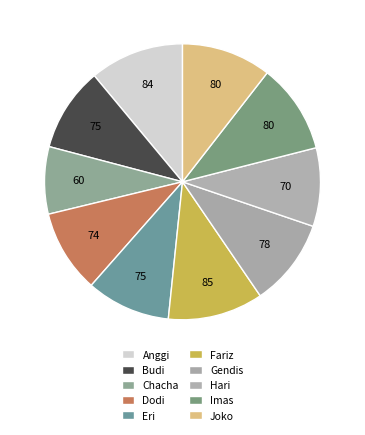

How many segments does this pie chart have?

10